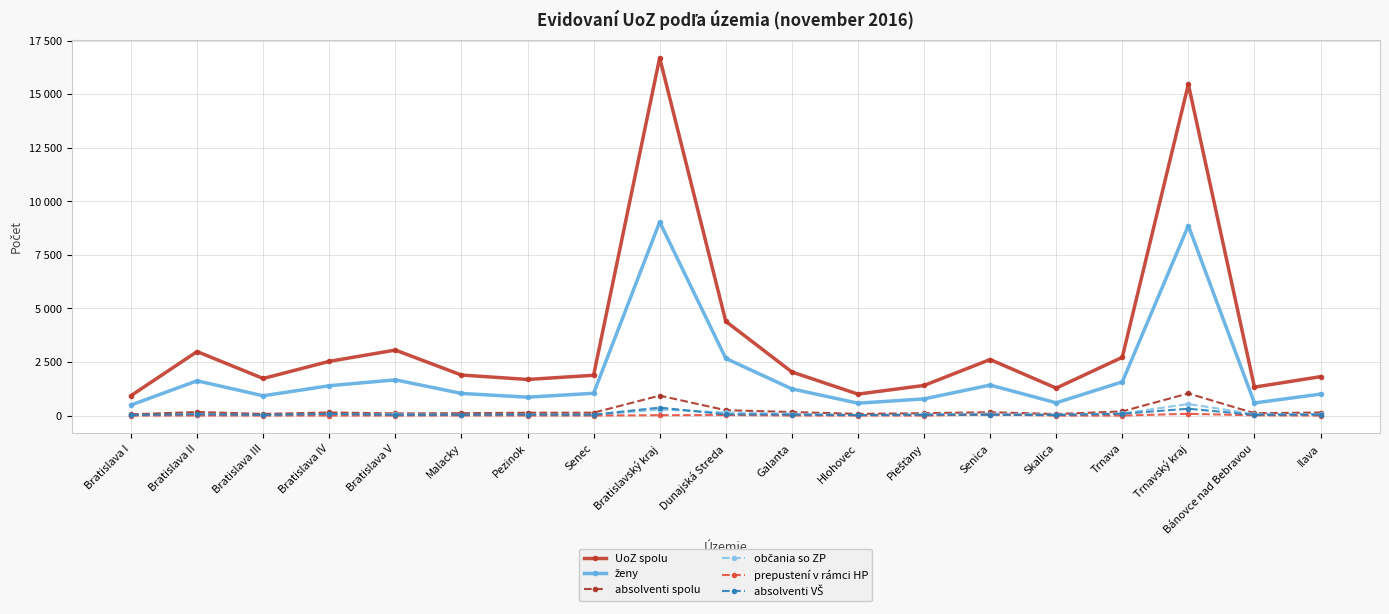

Is it true that absolventi spolu equals 79 at Bratislava III?

True